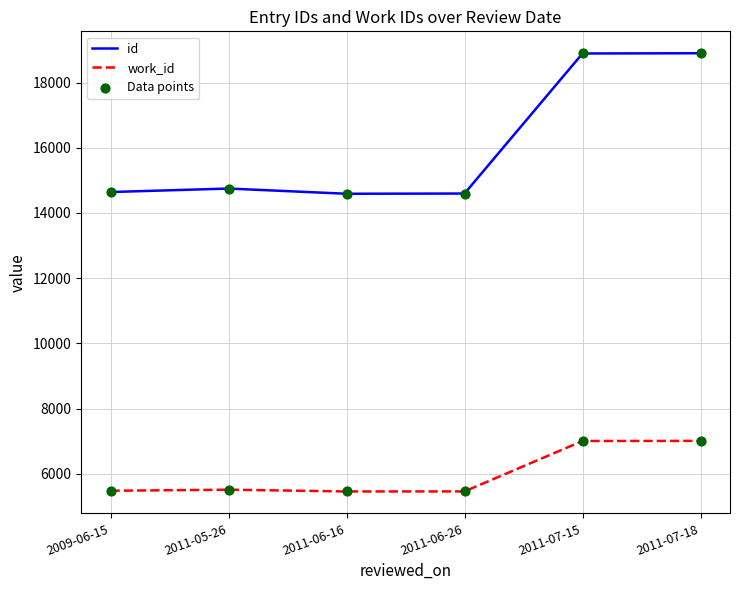

What is the total value across all series at 2009-06-15?

20121